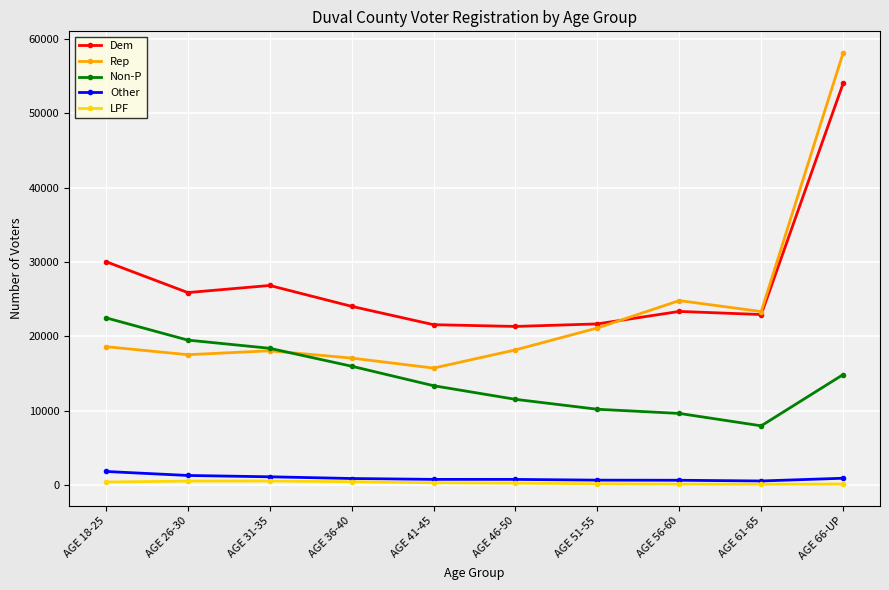

What is the smallest value displayed?

88